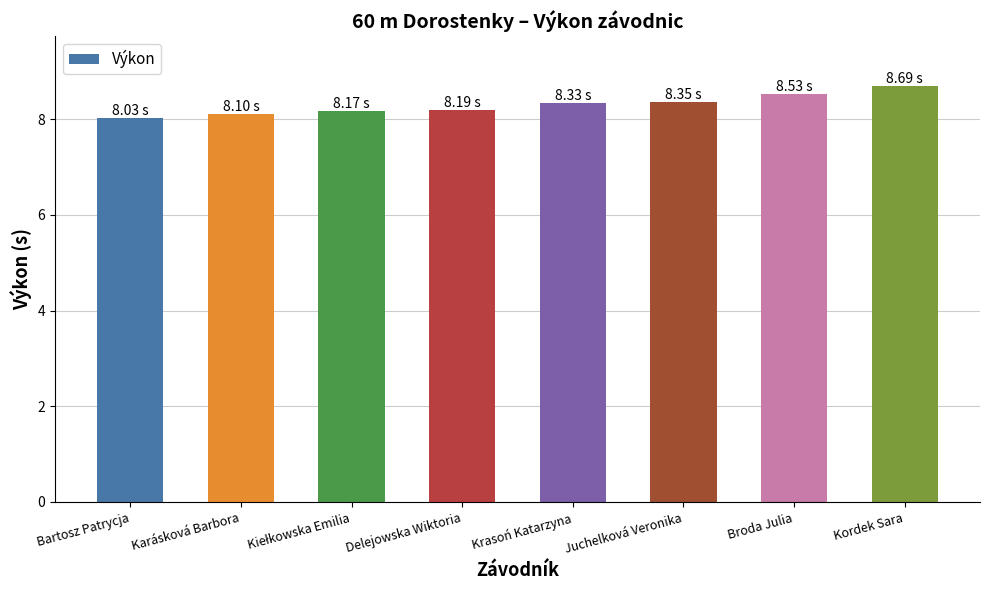

What is the maximum value shown in the chart?

8.7